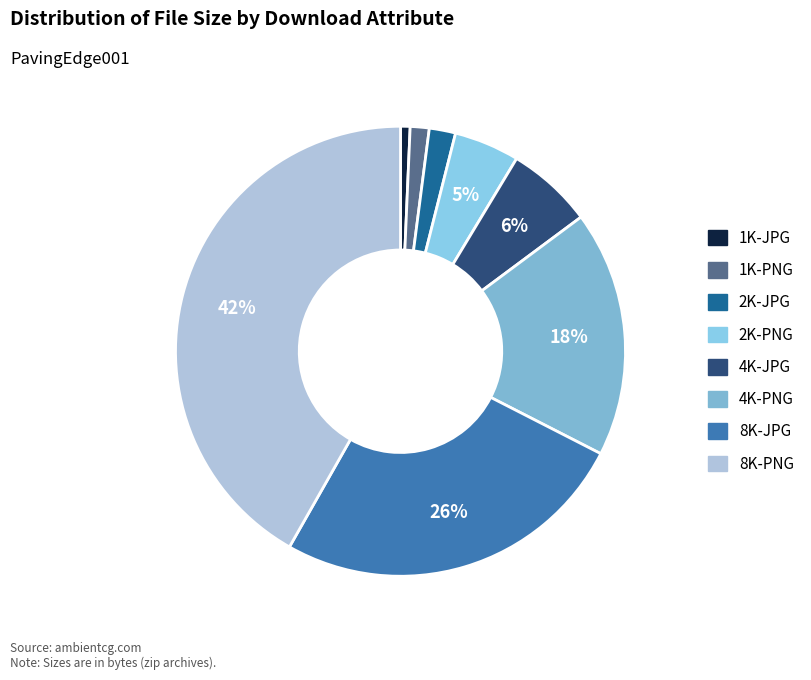

True or false: 2K-JPG accounts for 2% of the total.

True